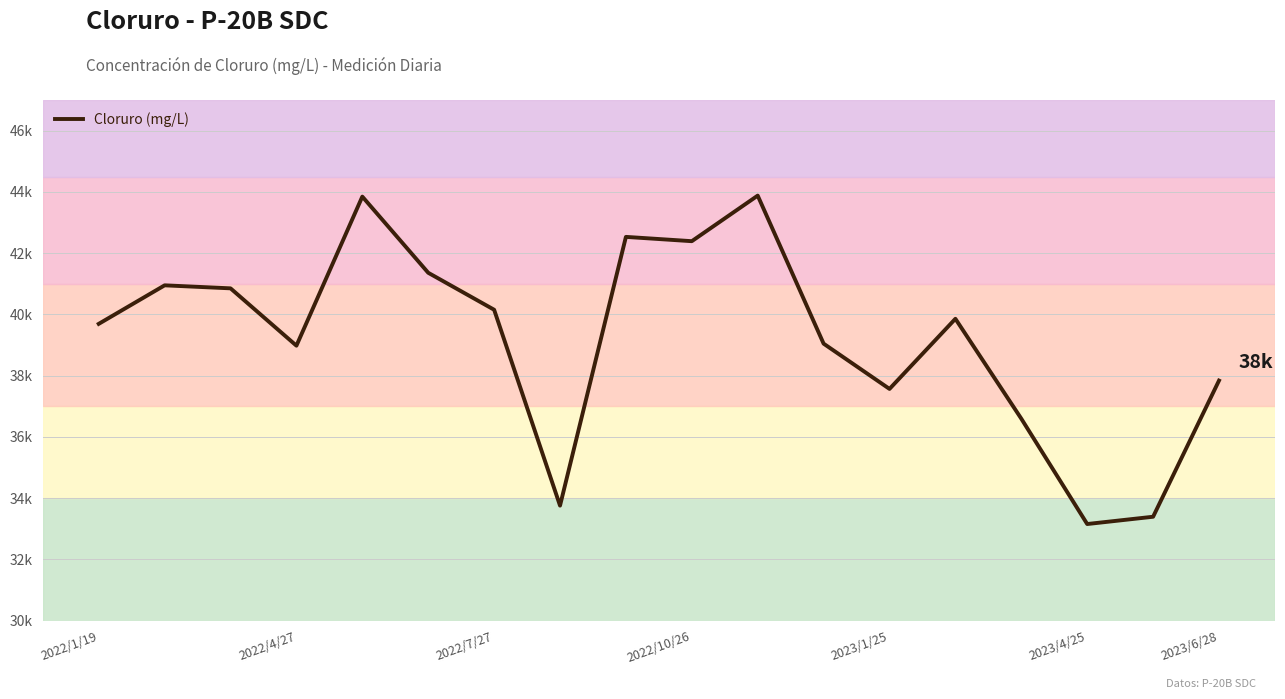

What is the value of the 1st point from the left?

39689.9